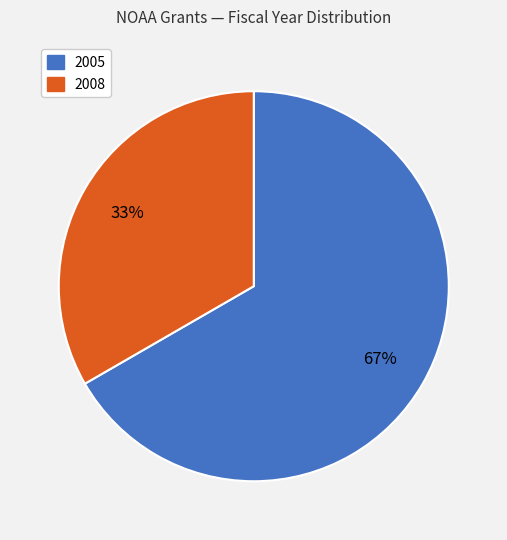

To the nearest percent, what is the average slice percentage?

50%